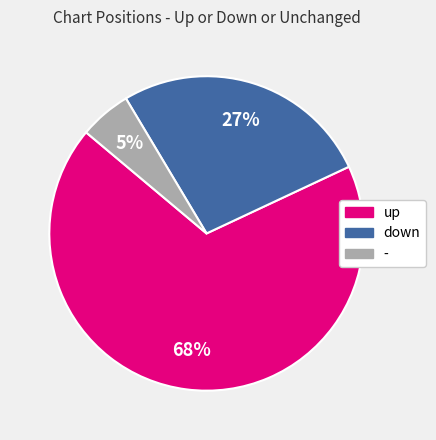

Which has a higher value, up or -?

up